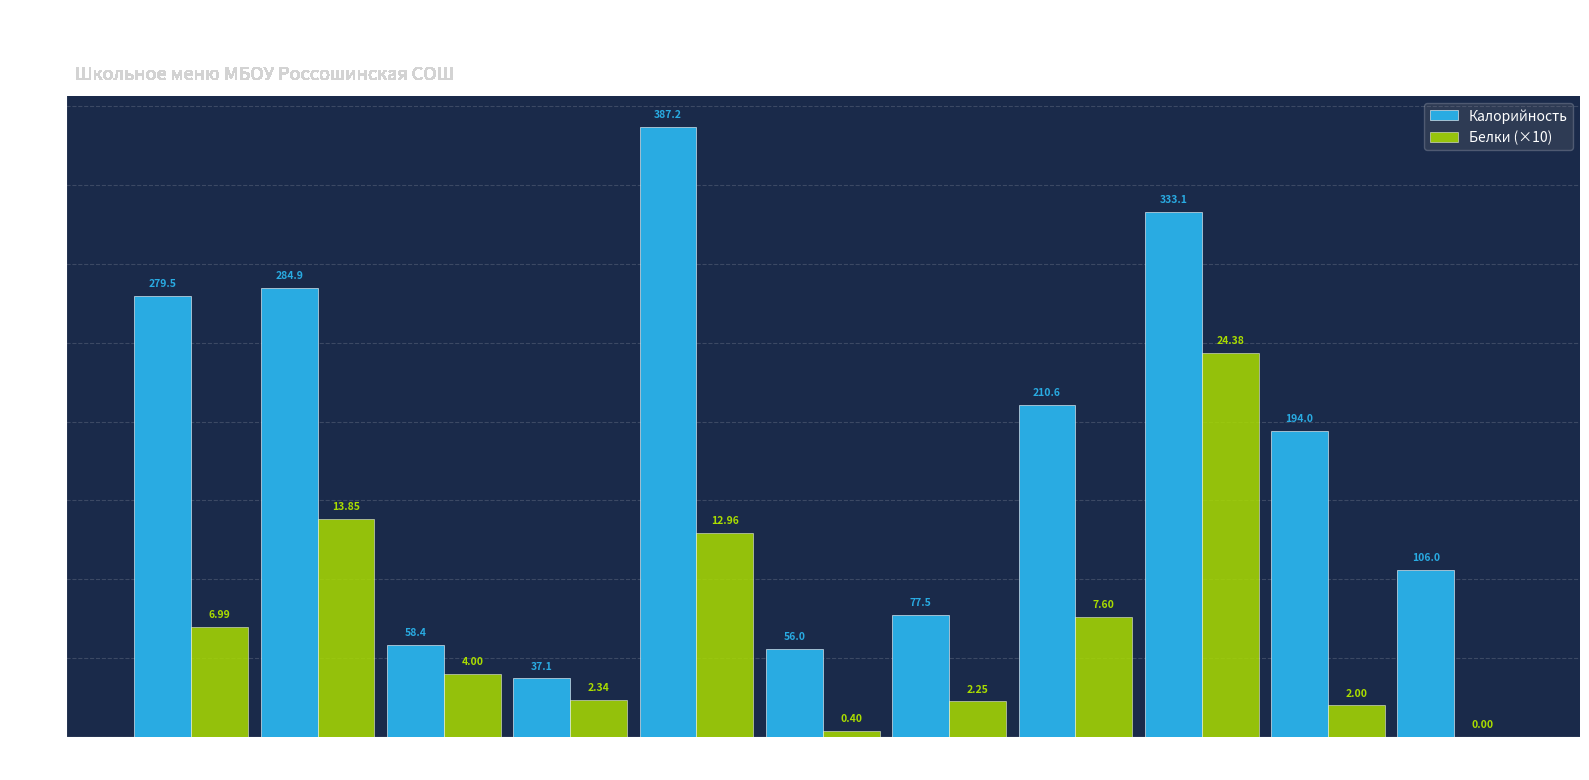

Which series has the largest total across all categories?

Калорийность